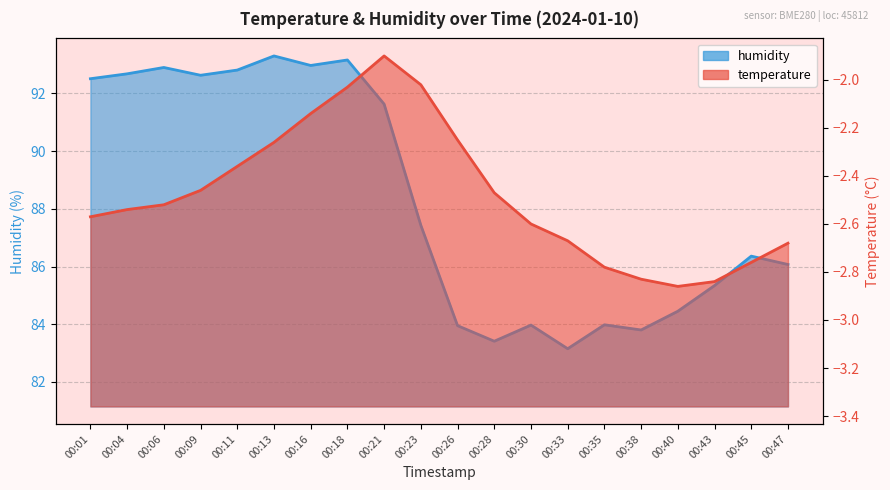

The value of temperature at 00:43 is -5.1. True or false?

False